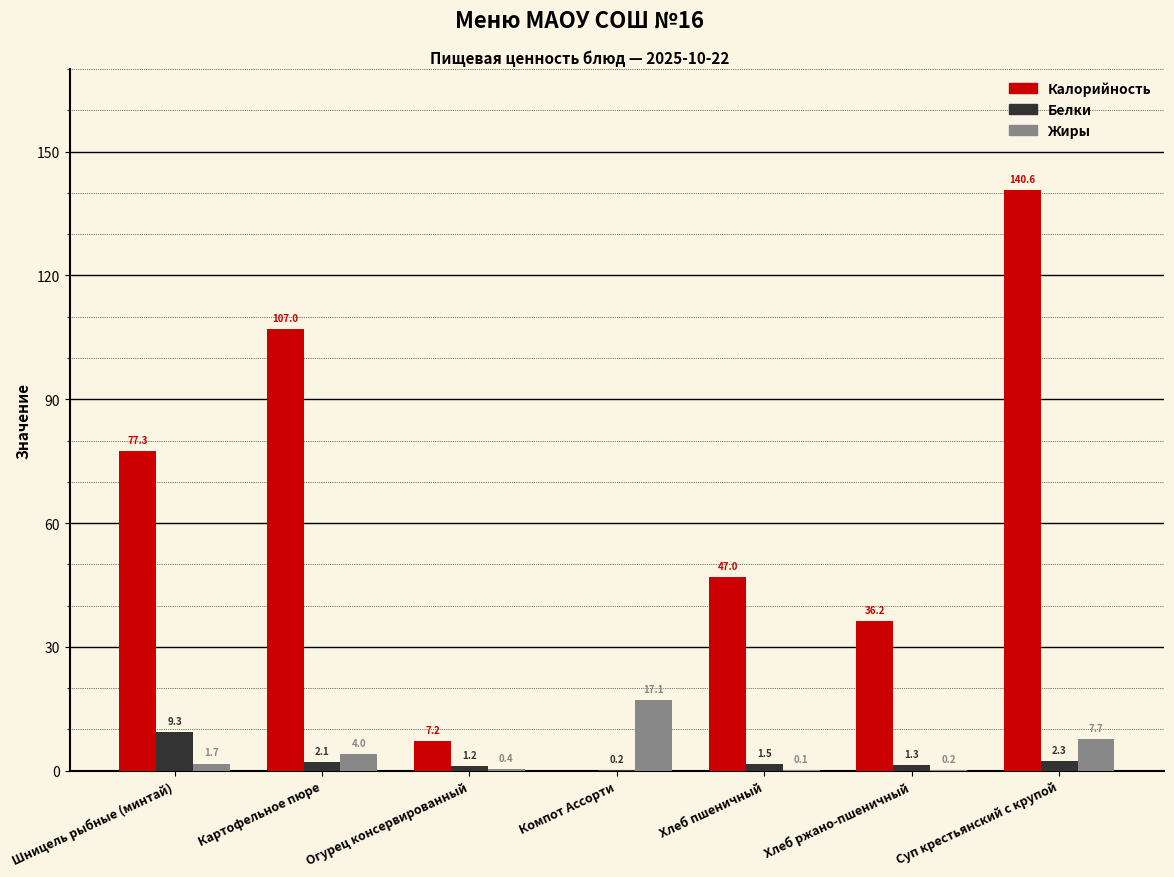

At which label is Калорийность closest to 70?

Шницель рыбные (минтай)